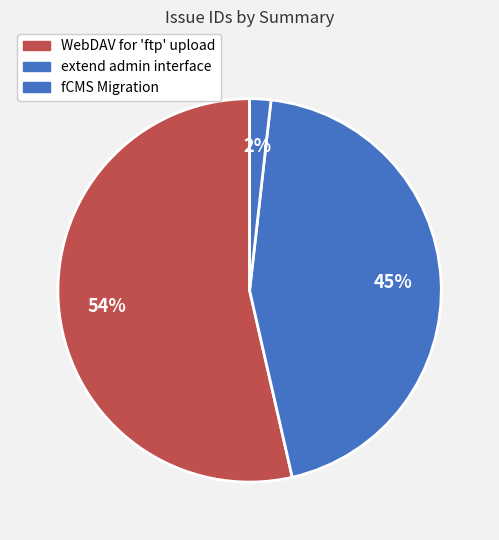

To the nearest percent, what is the average slice percentage?

33%